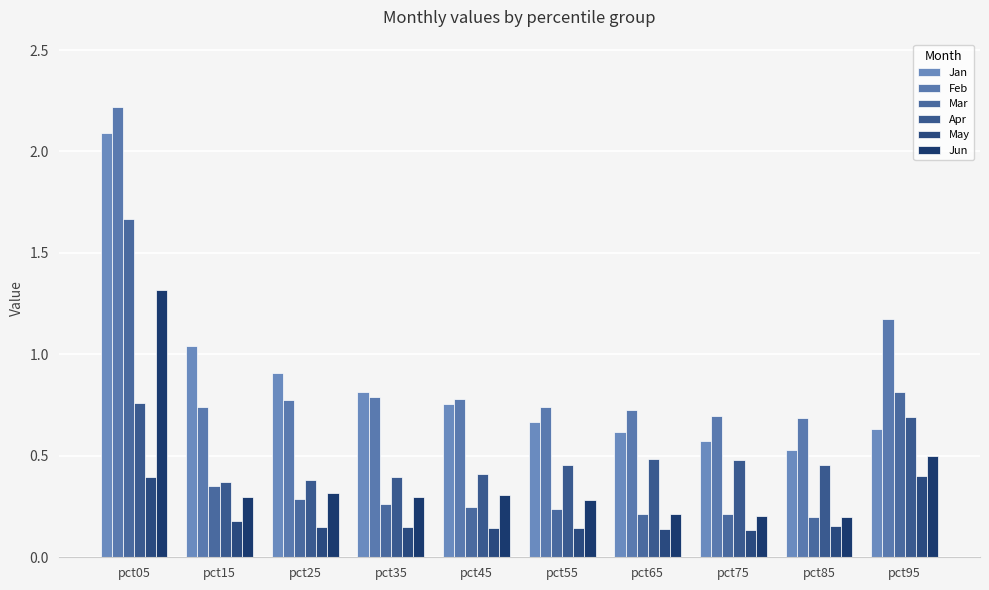

What are all the series names shown in the legend?

Jan, Feb, Mar, Apr, May, Jun